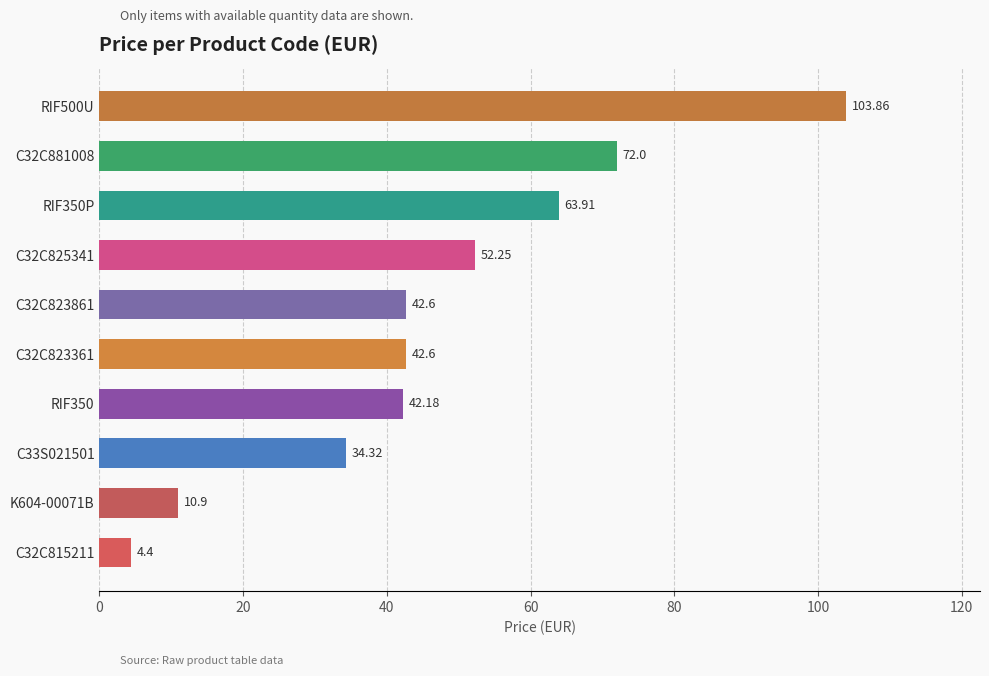

At which label is the value closest to 54?

C32C825341